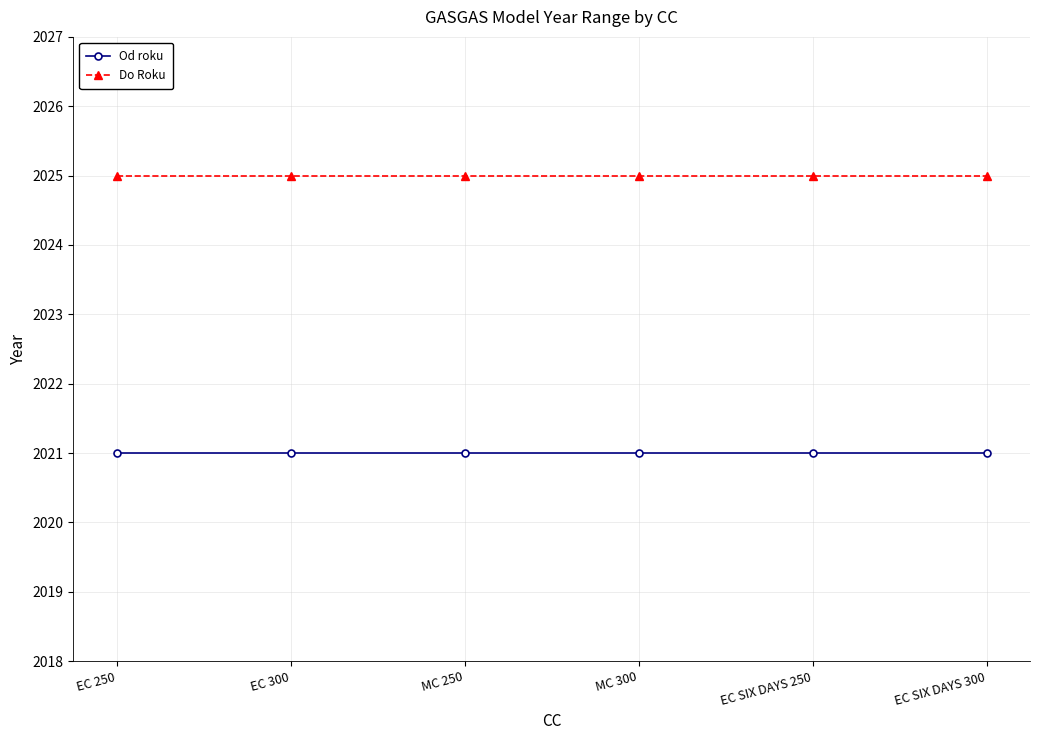

Is the value of Od roku at EC 300 greater than the value of Do Roku at EC 300?

No